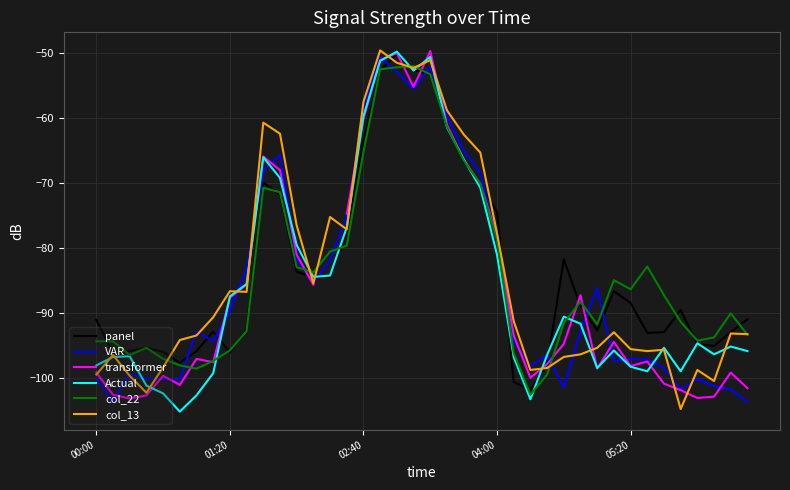

How many lines are shown in the chart?

6